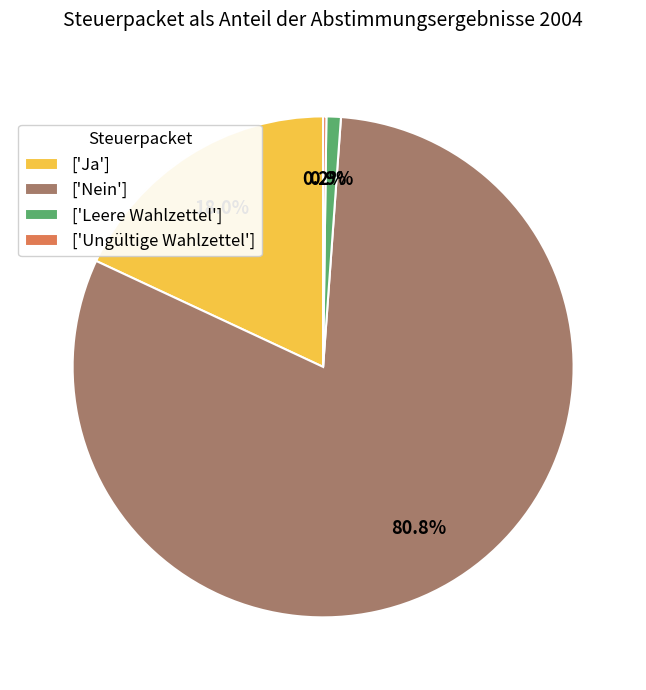

Which slice is the largest?

['Nein']